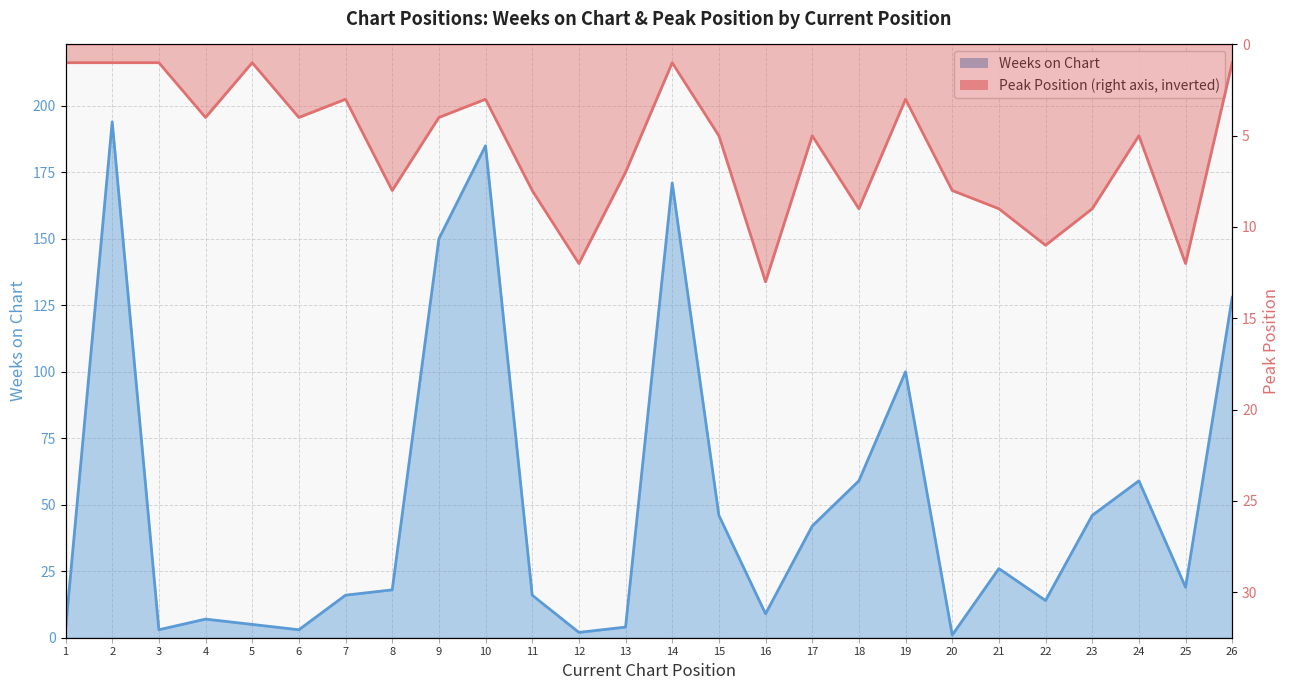

Rank the series by their average value, from lowest to highest.

Peak Position, Weeks on Chart